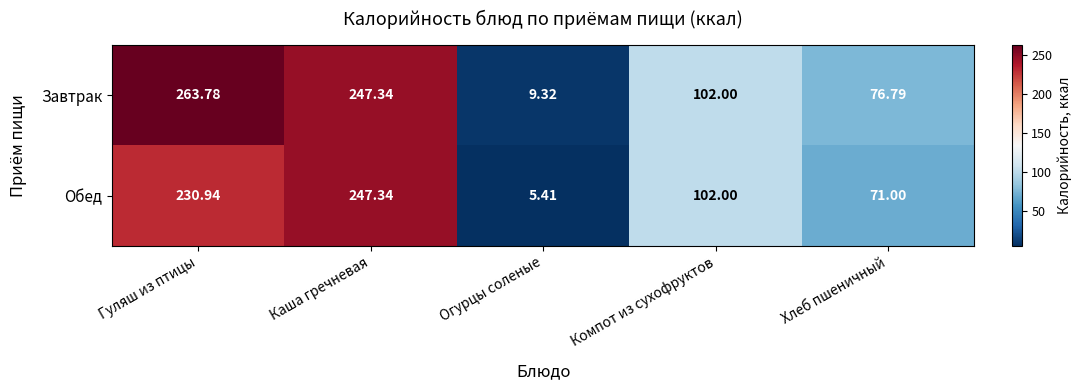

At which label does Обед first exceed 102?

Гуляш из птицы